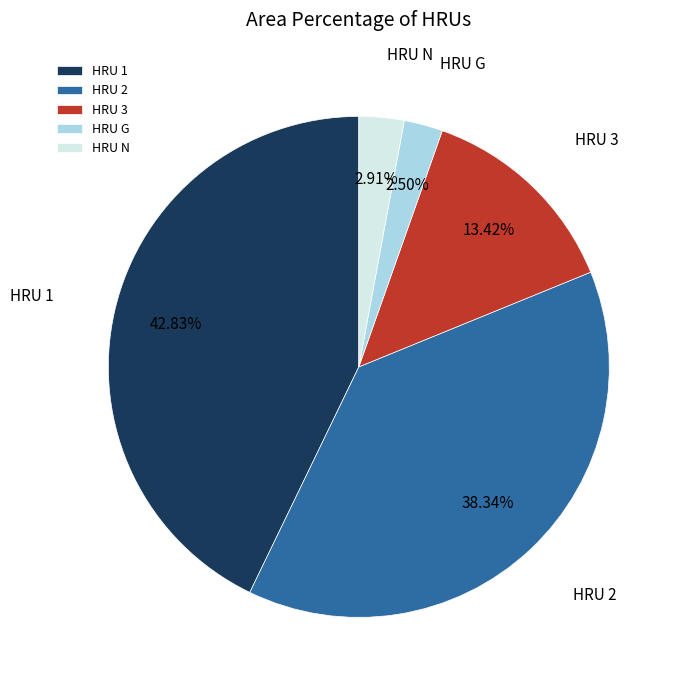

Does HRU N account for over 50% of the chart?

No